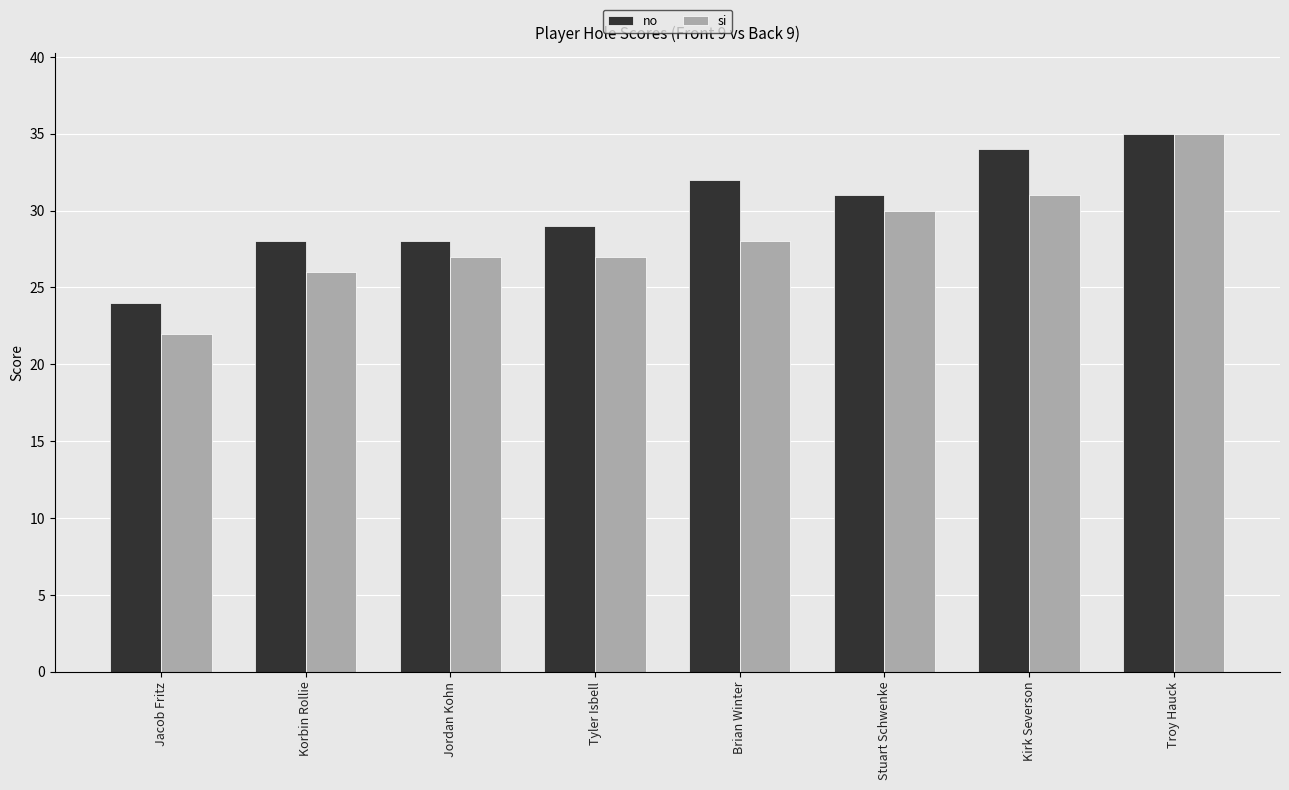

What is the total value across all series at Tyler Isbell?

56